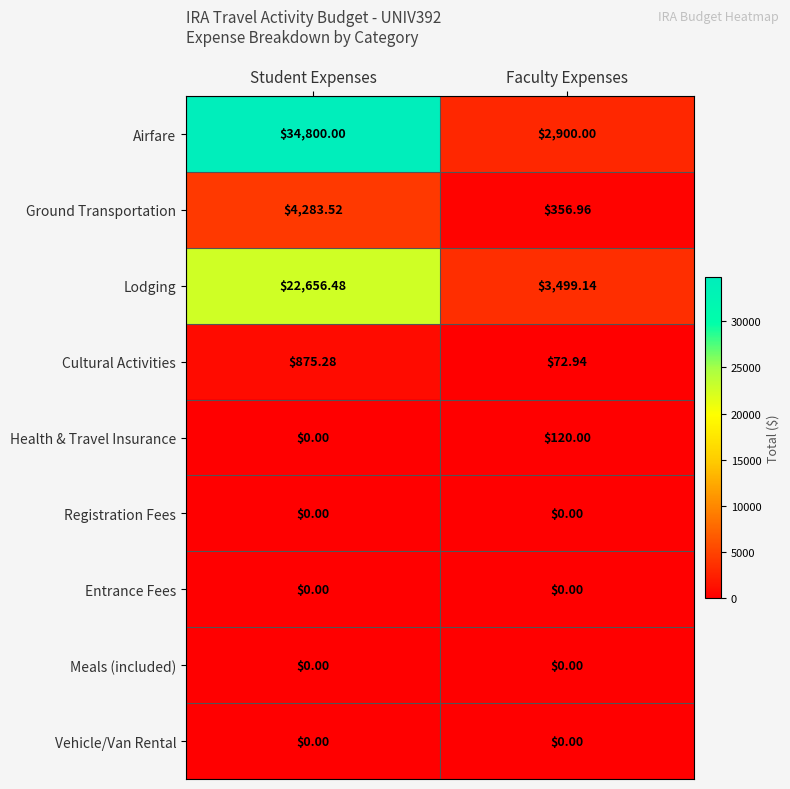

Between Student Expenses and Faculty Expenses, which series saw the biggest shift?

Airfare